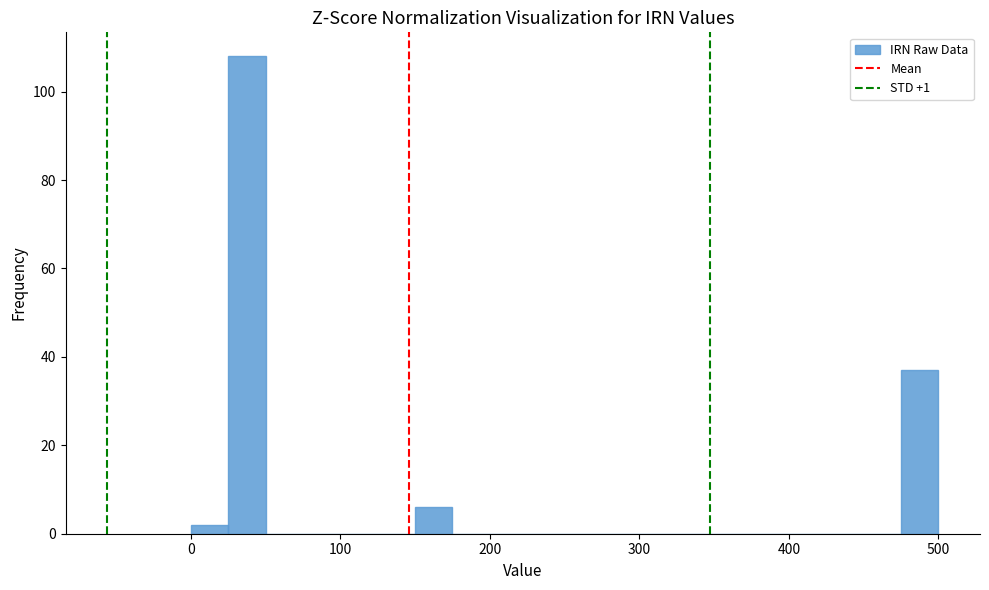

Around what value on the x-axis is the tallest bar? Give the approximate position of its centre, as read against the axis.

40